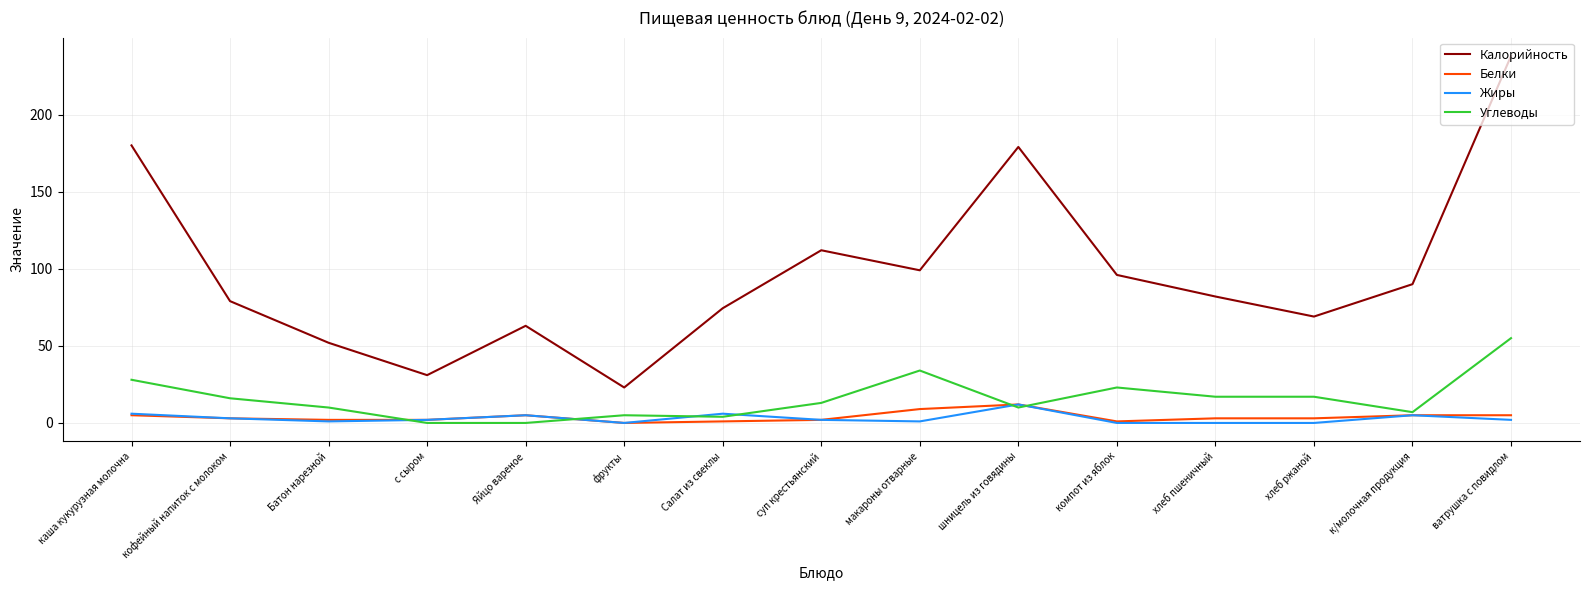

Which series changed the most between с сыром and хлеб ржаной?

Калорийность